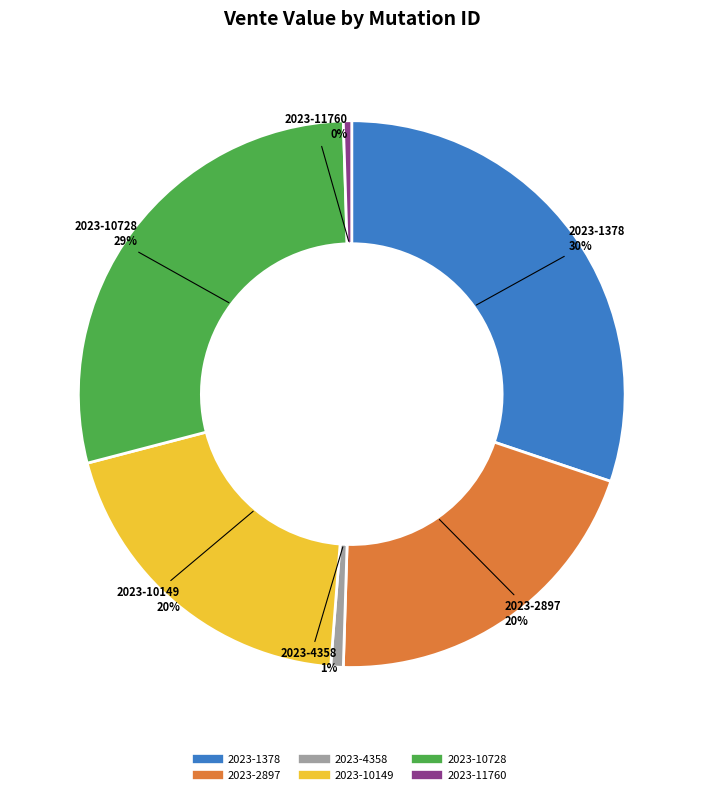

To the nearest percent, what is the difference between the largest and smallest slice percentages?

30%